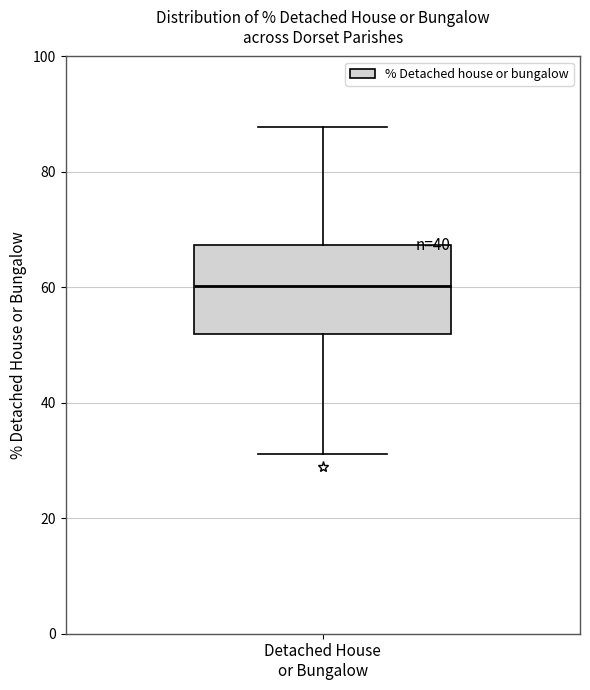

Where is the lower edge of the box for Detached House or Bungalow on the y-axis? The values are not printed on the chart, so give them approximately, as read against the axis.

52